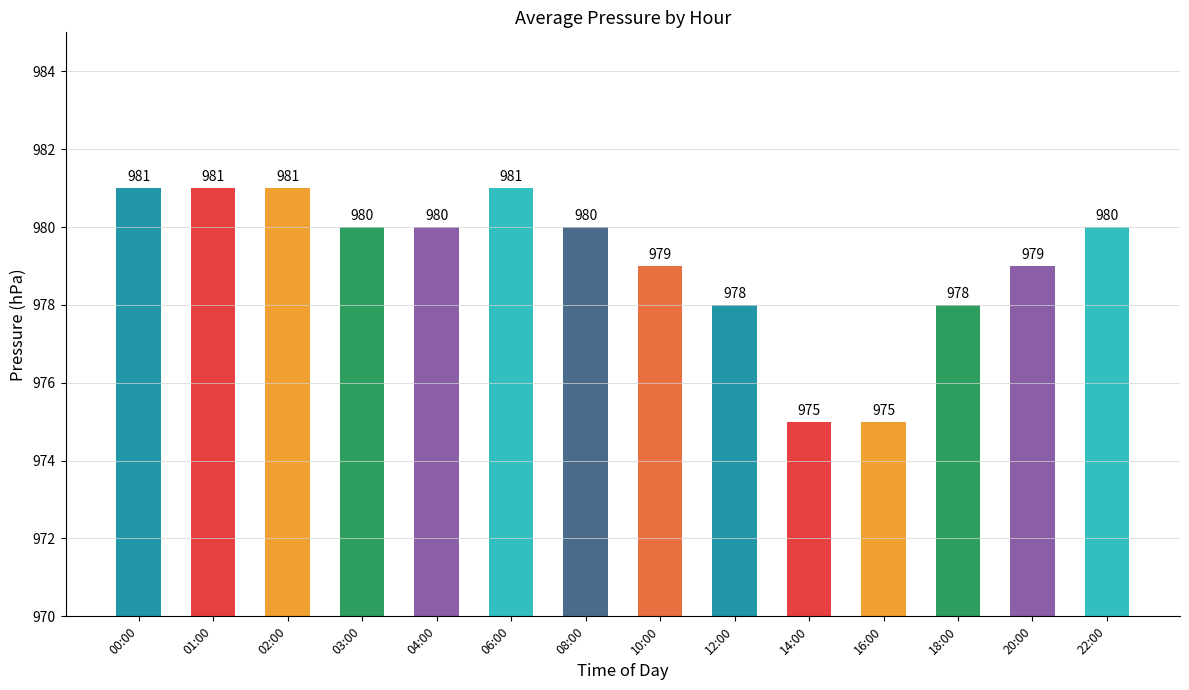

Where does the data first go above 980?

00:00